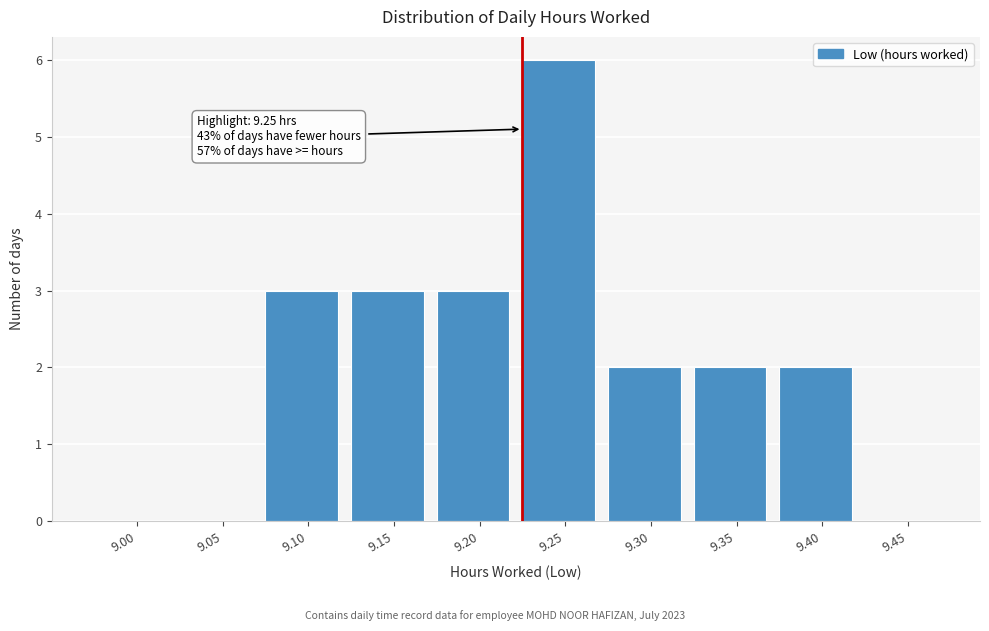

Reading left to right, list all the values displayed in this chart.

9.00=0	9.05=0	9.10=3	9.15=3	9.20=3	9.25=6	9.30=2	9.35=2	9.40=2	9.45=0